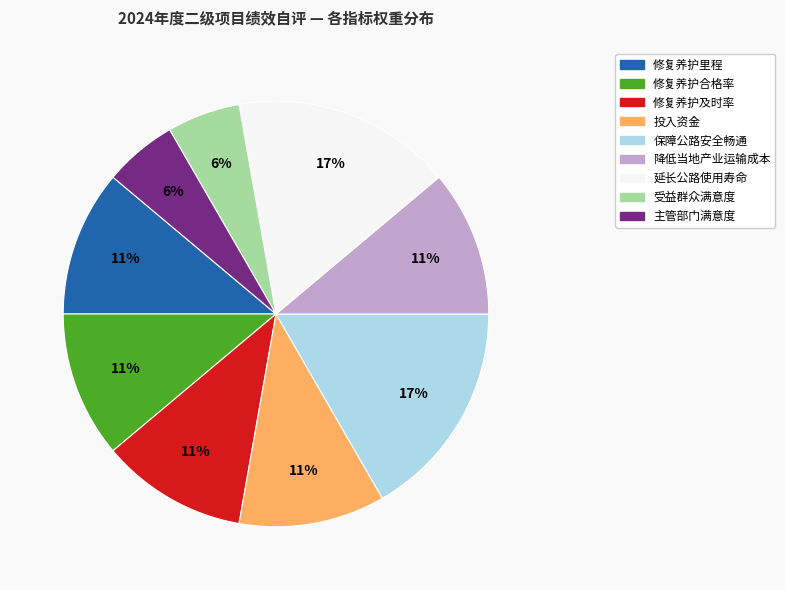

Is there a majority slice in this chart?

No